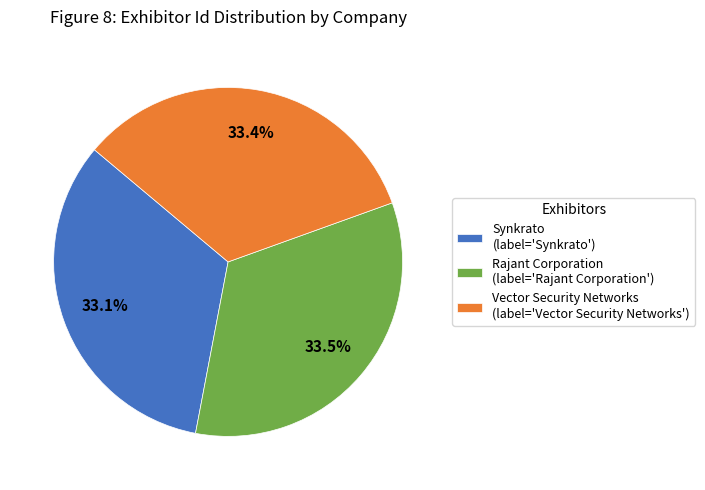

Approximately how many times larger is the value at Synkrato (label='Synkrato') compared to Rajant Corporation (label='Rajant Corporation')?

1.0